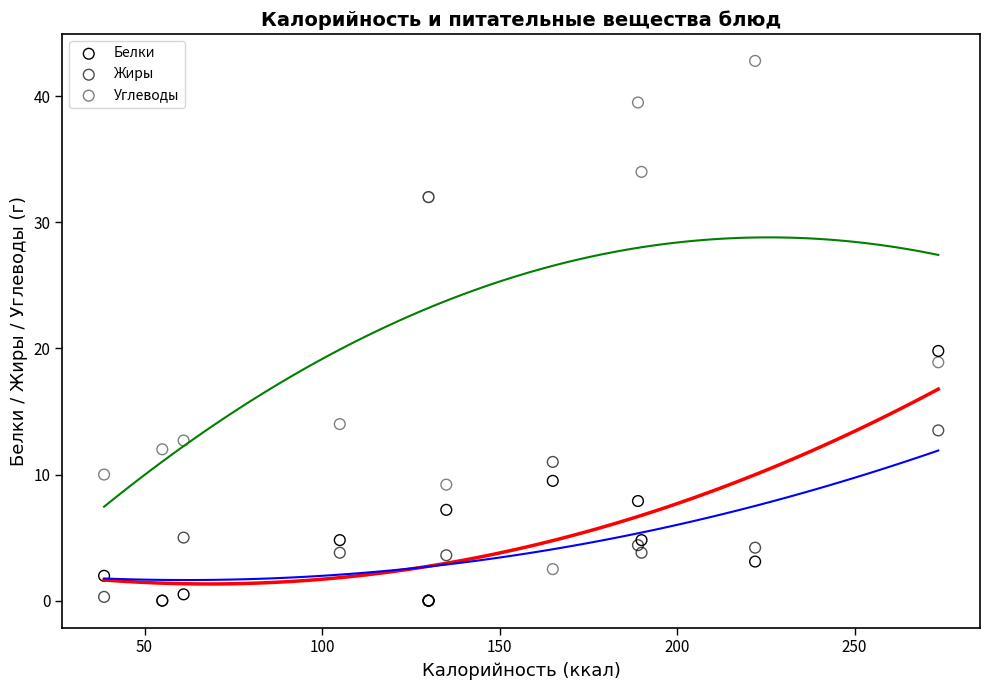

In the Углеводы series, what Y value is closest to 22?

18.9